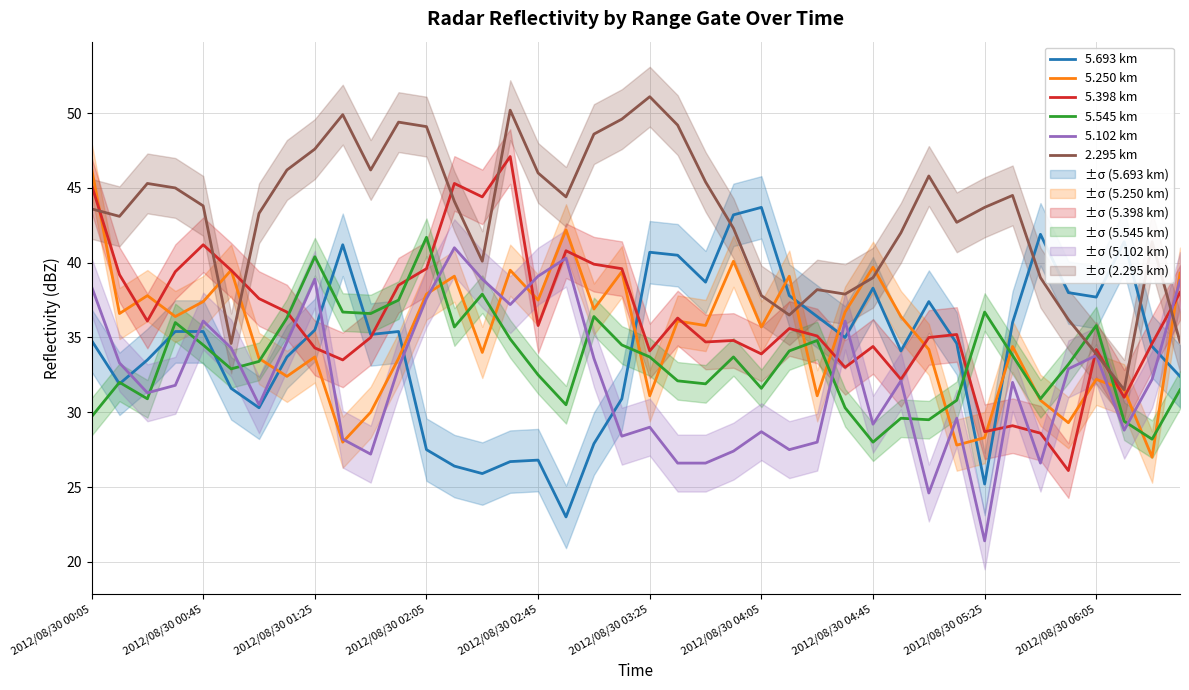

Between 13 and 38, which is larger?

38